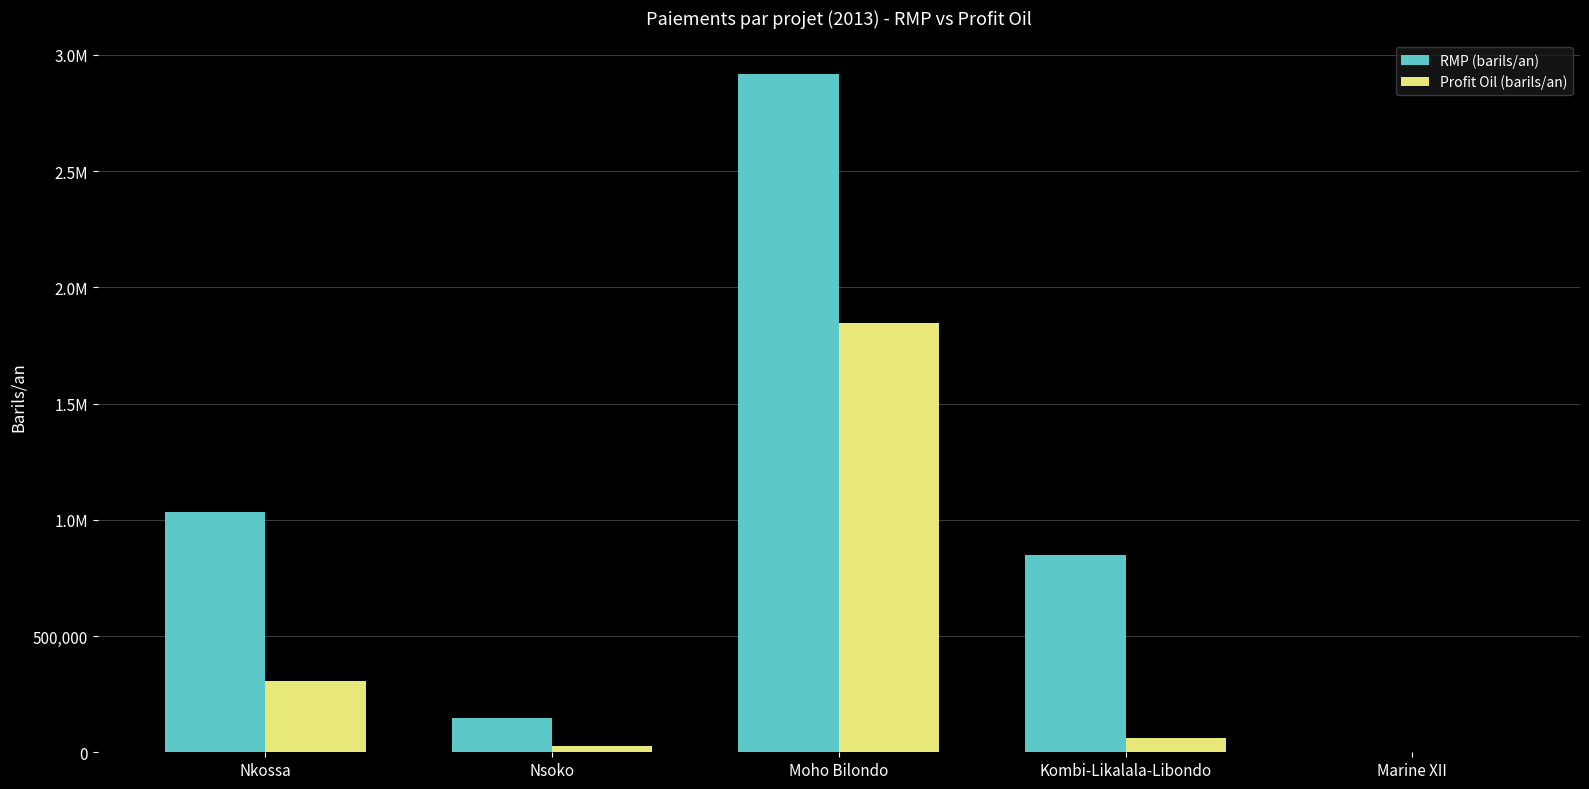

What is the difference between the maximum and minimum values in the Profit Oil (barils/an) series?

1845601.1